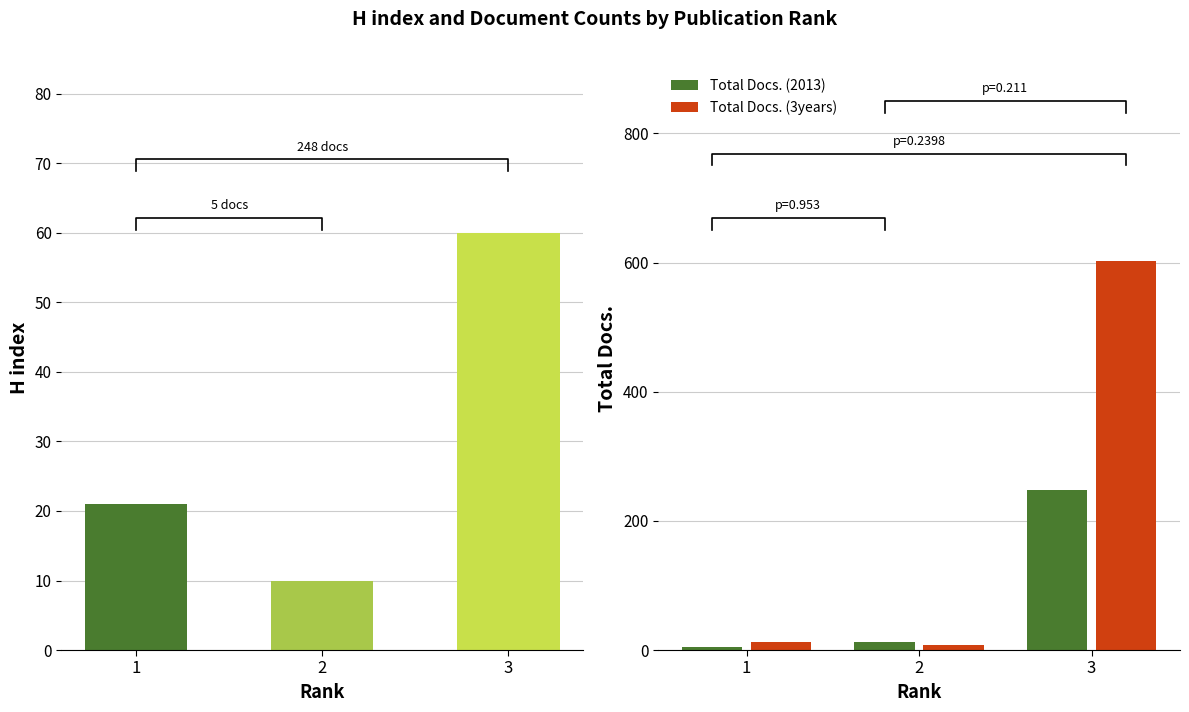

How many data points in Total Docs. (2013) are above 13?

1